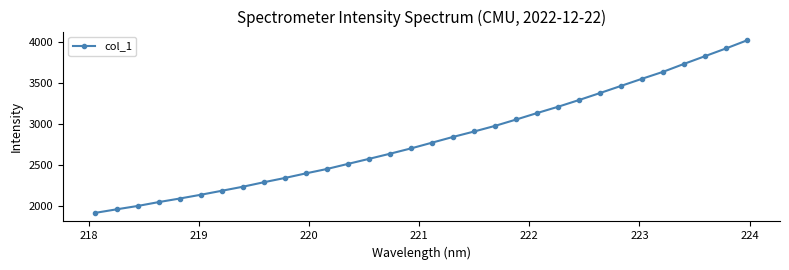

What is the minimum value shown in the chart?

1913.9